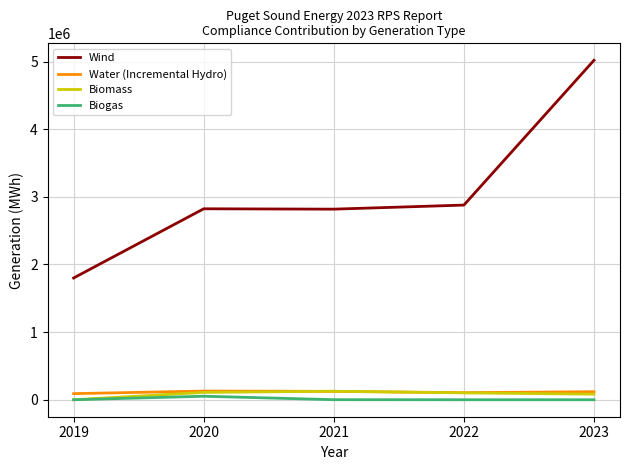

At which category is the sum across all series the highest?

2023